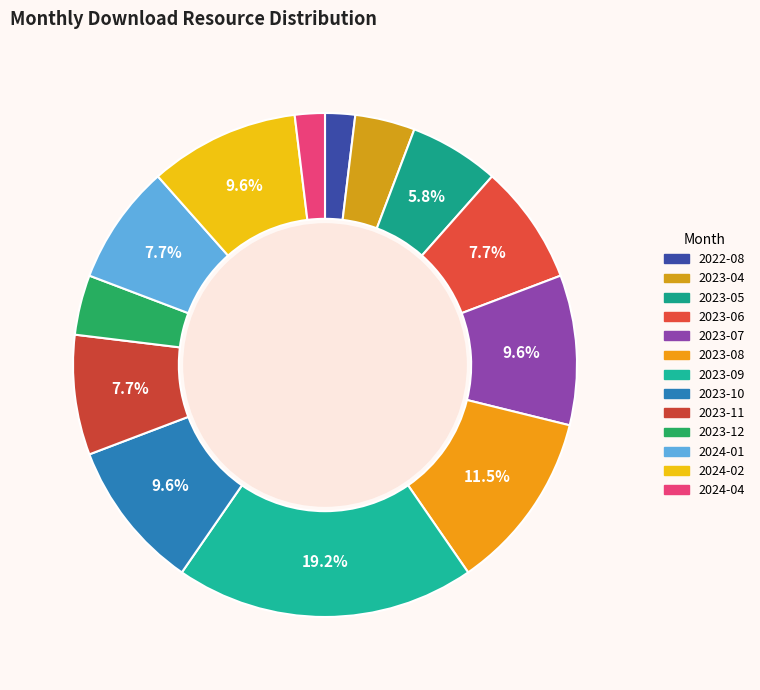

How many slices are in this pie chart?

13